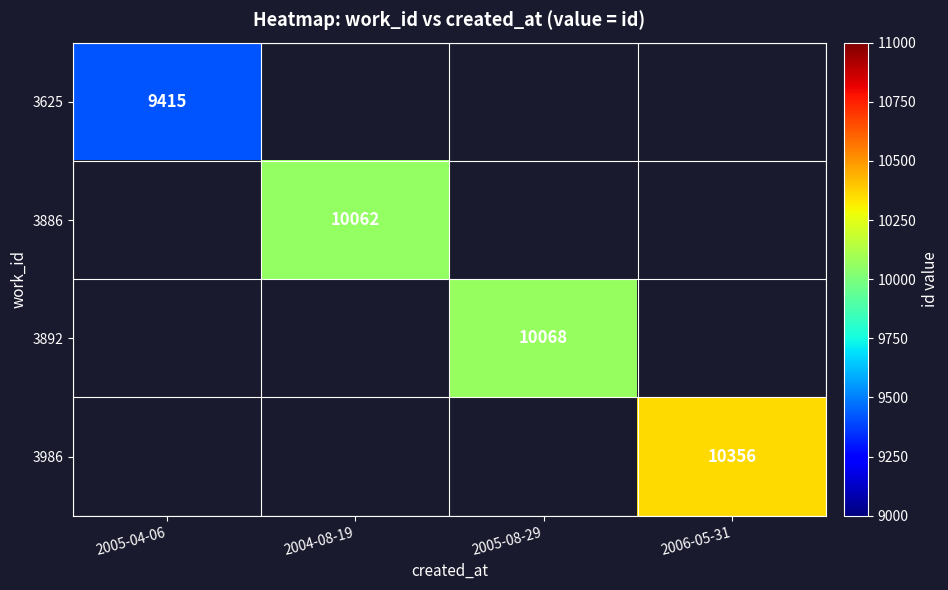

Is it true that 3986 equals 6856 at 2006-05-31?

False